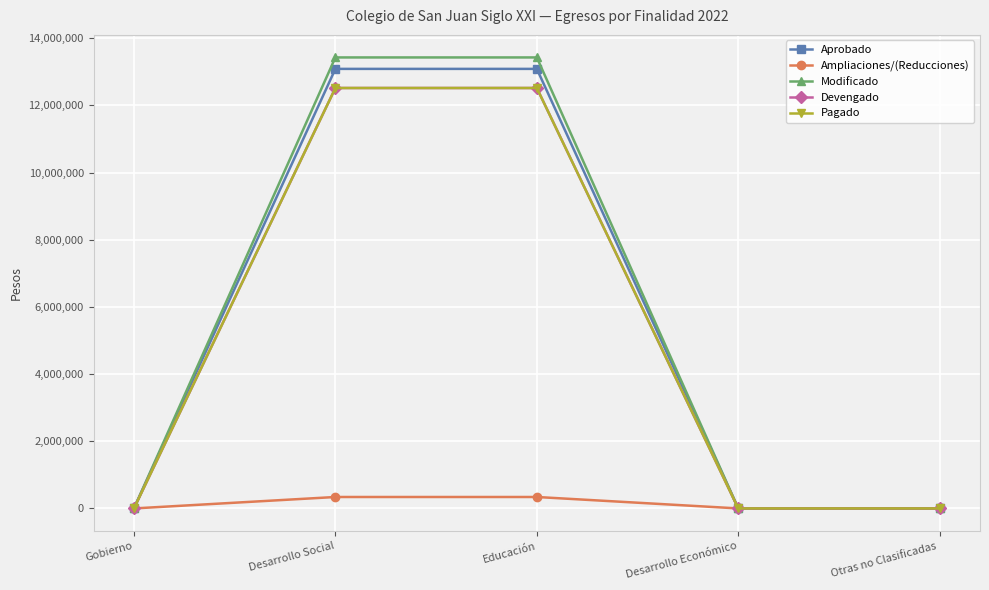

What is the difference between the second highest and second lowest values in the Devengado series?

12519117